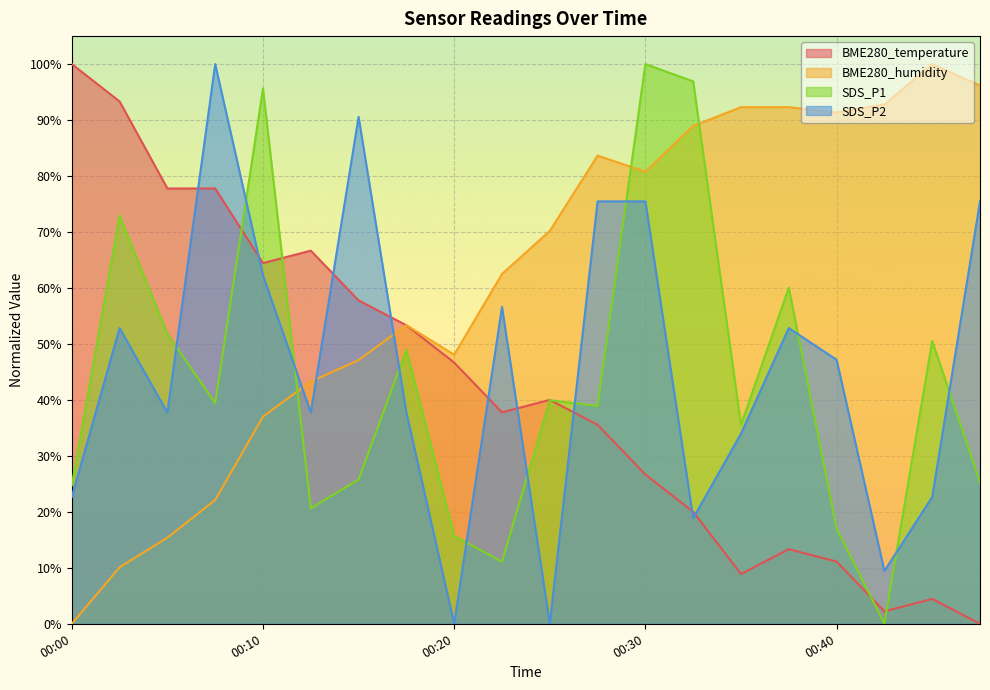

What is the sum of all SDS_P1 values?

870.9